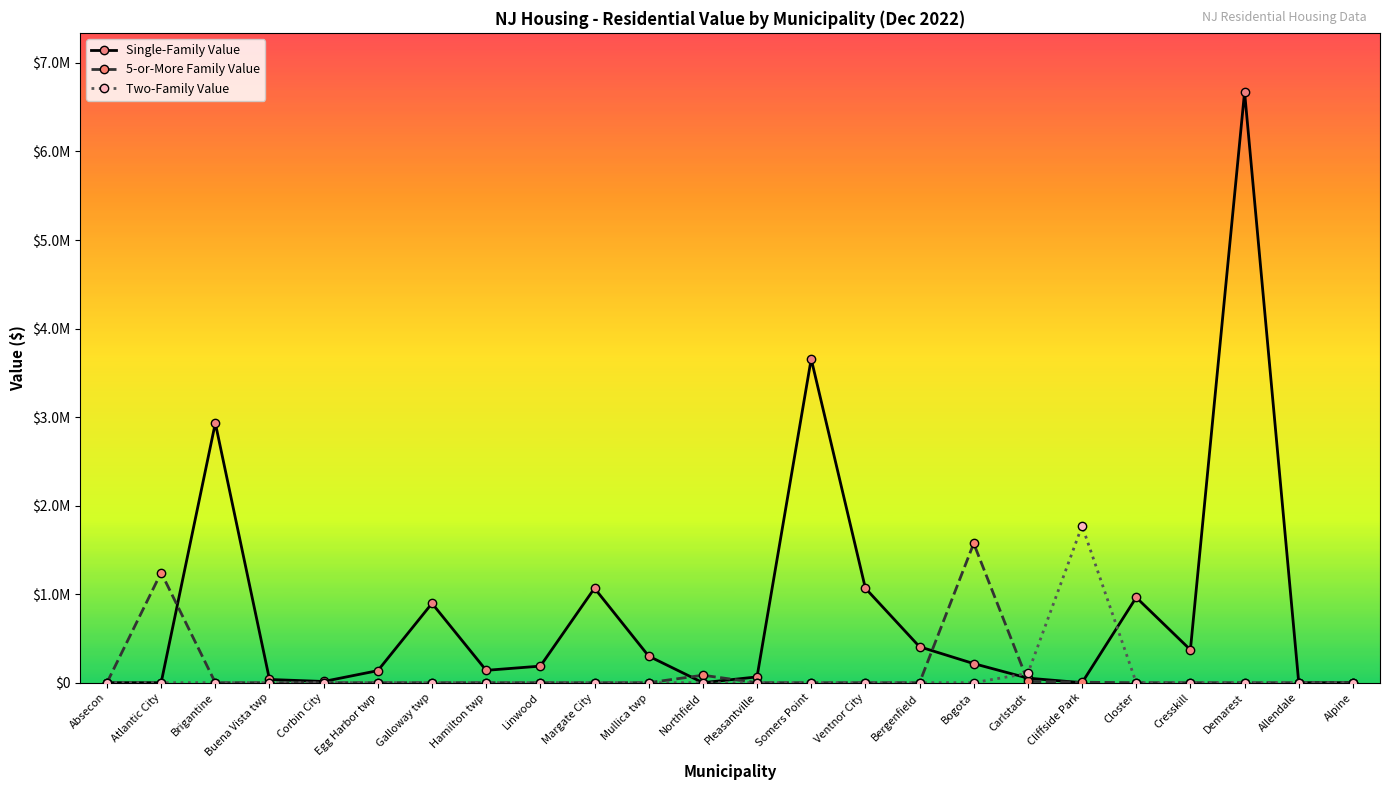

What value does the Single-Family Value series have at Corbin City?

13779